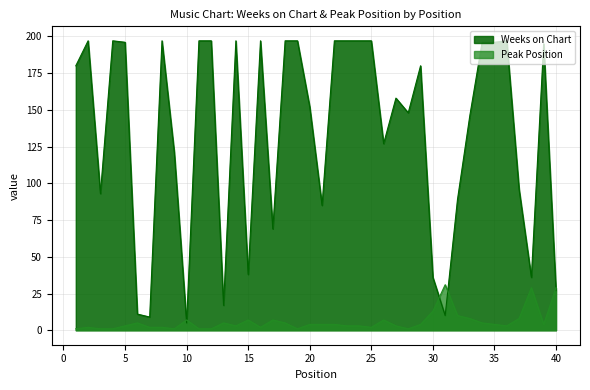

At which label is Peak Position closest to 16?

30